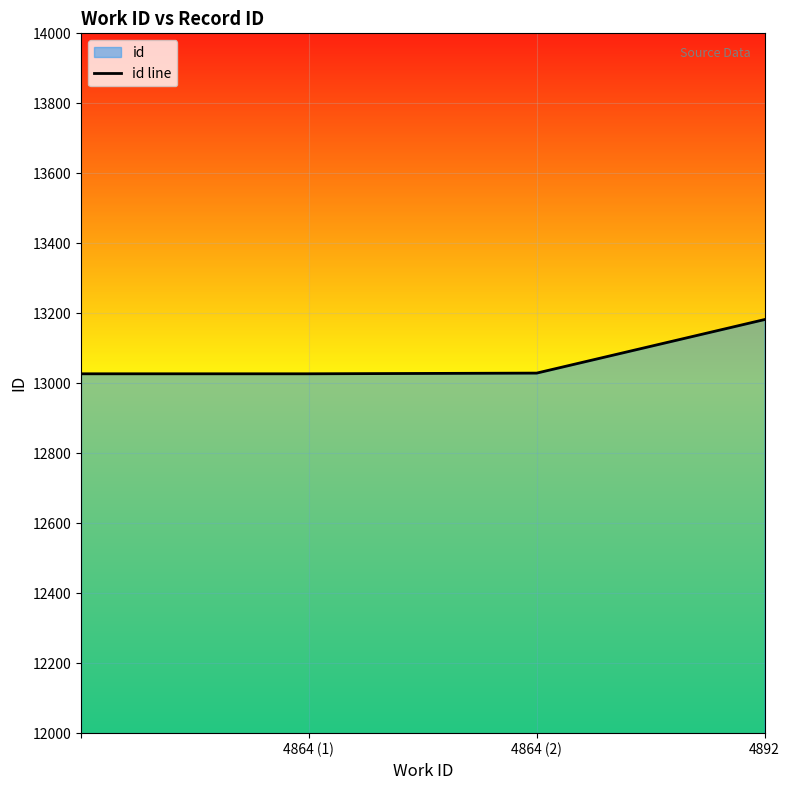

True or false: there are more than 0 points higher than both neighbors.

False